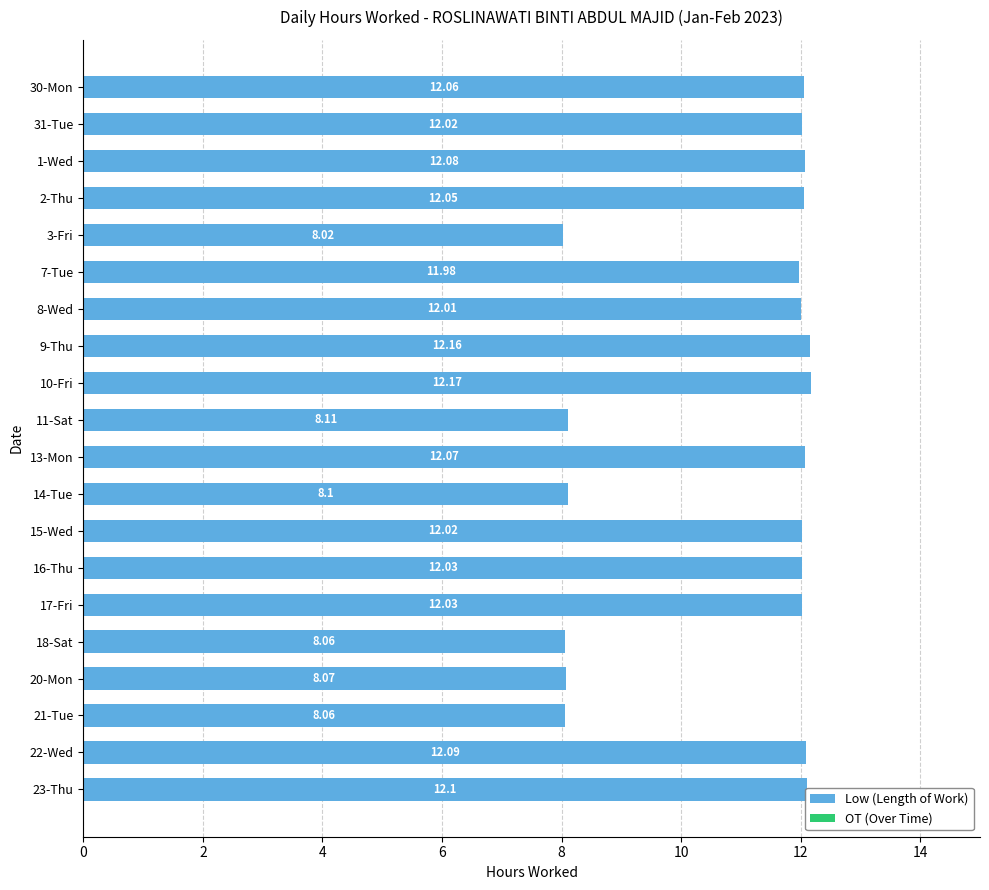

At which category does the chart reach its peak across all series?

10-Fri